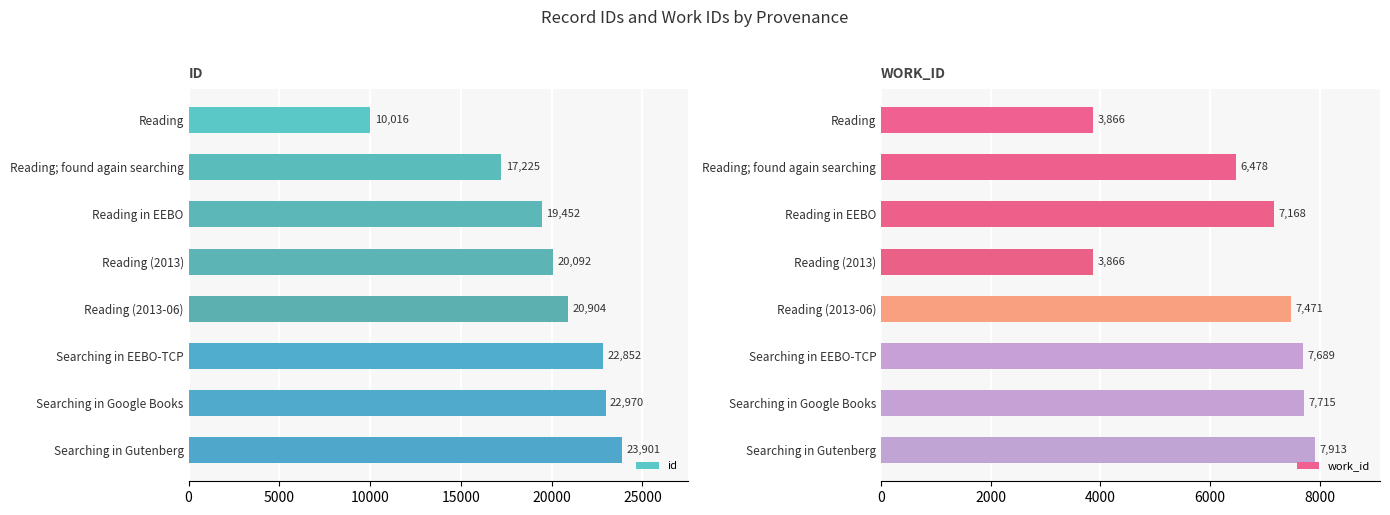

Is it true that id equals 32058 at Searching in EEBO-TCP?

False